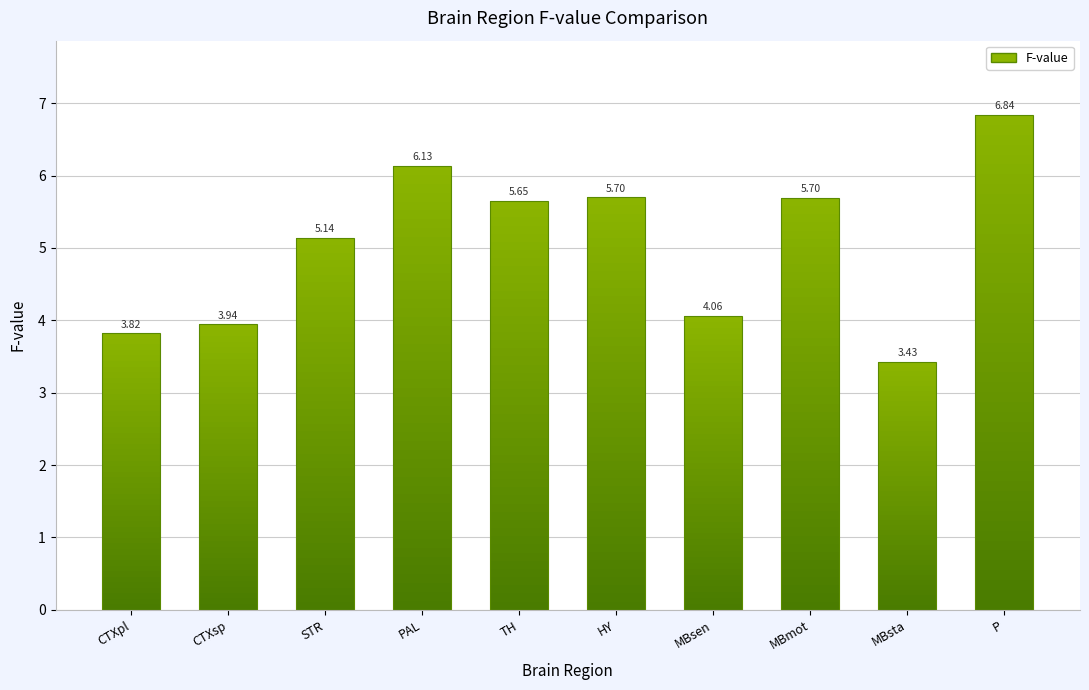

List the labels in order of value, largest first.

P, PAL, HY, MBmot, TH, STR, MBsen, CTXsp, CTXpl, MBsta